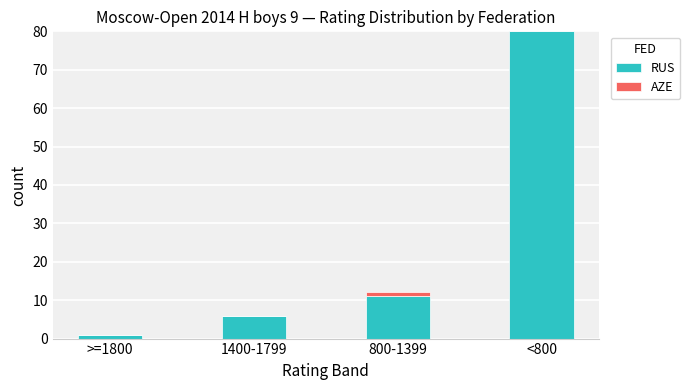

Is it true that RUS equals 125 at <800?

False